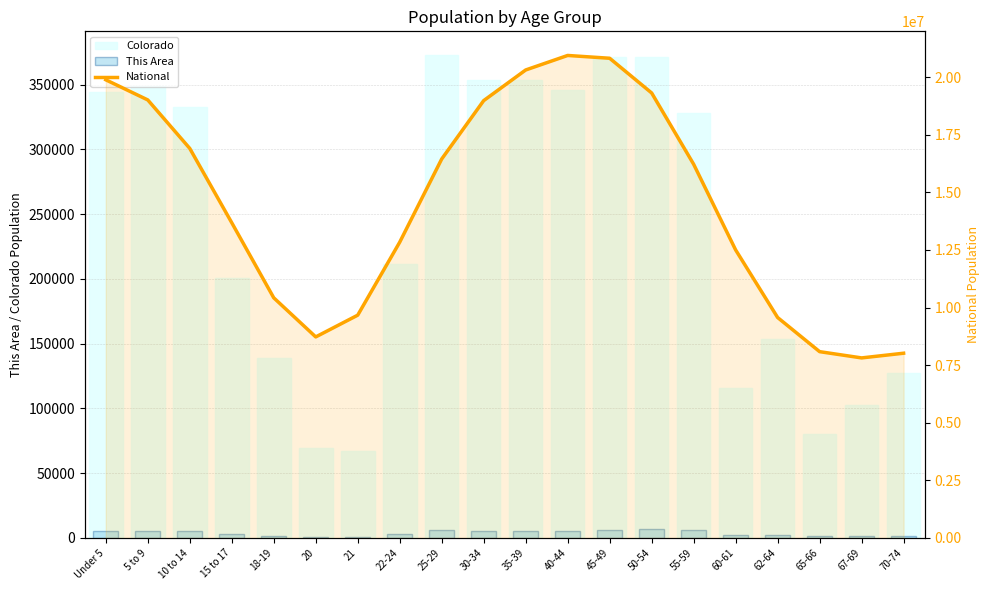

What is the total value across all series at 45-49?

21200199.6